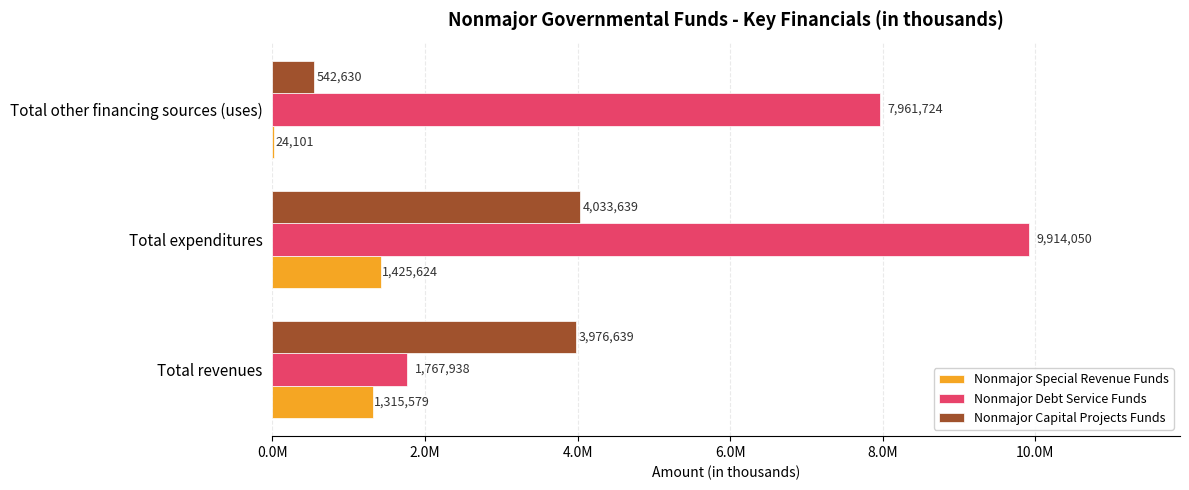

What are all the series names shown in the legend?

Nonmajor Special Revenue Funds, Nonmajor Debt Service Funds, Nonmajor Capital Projects Funds